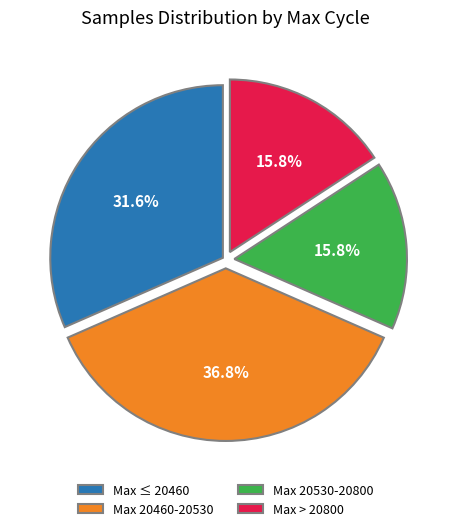

Is there a majority slice in this chart?

No